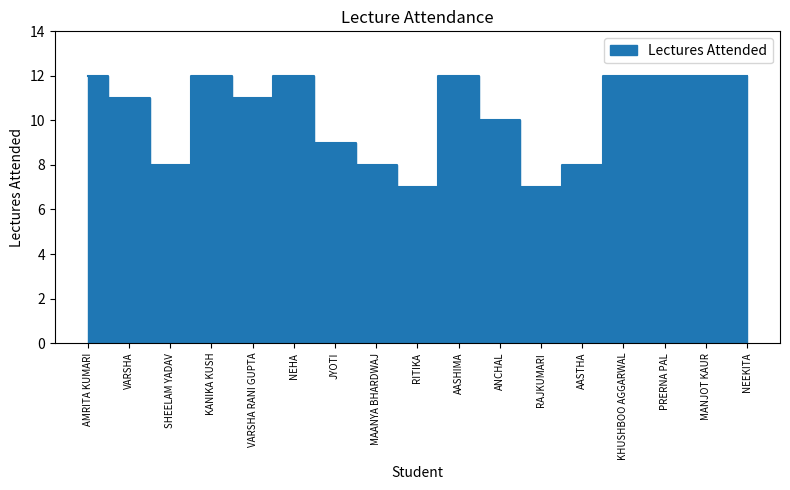

What is the ratio of the value at AMRITA KUMARI to the value at SHEELAM YADAV?

1.5